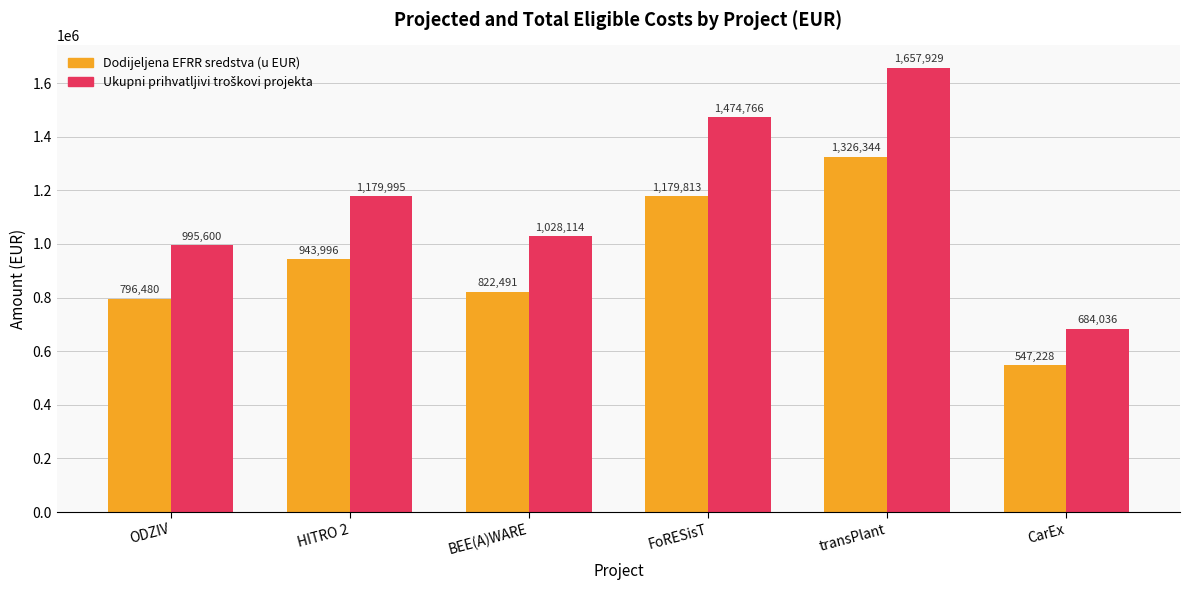

Which category has the highest value in the Dodijeljena EFRR sredstva (u EUR) series?

transPlant